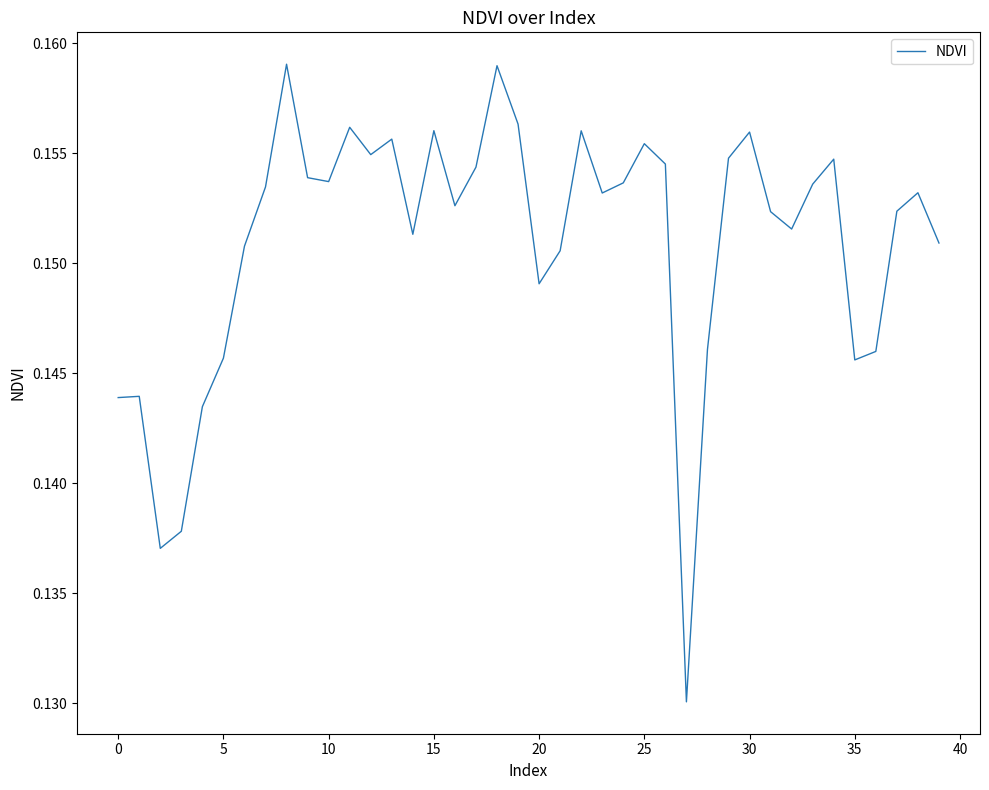

The value at 15 is 0.1. True or false?

False